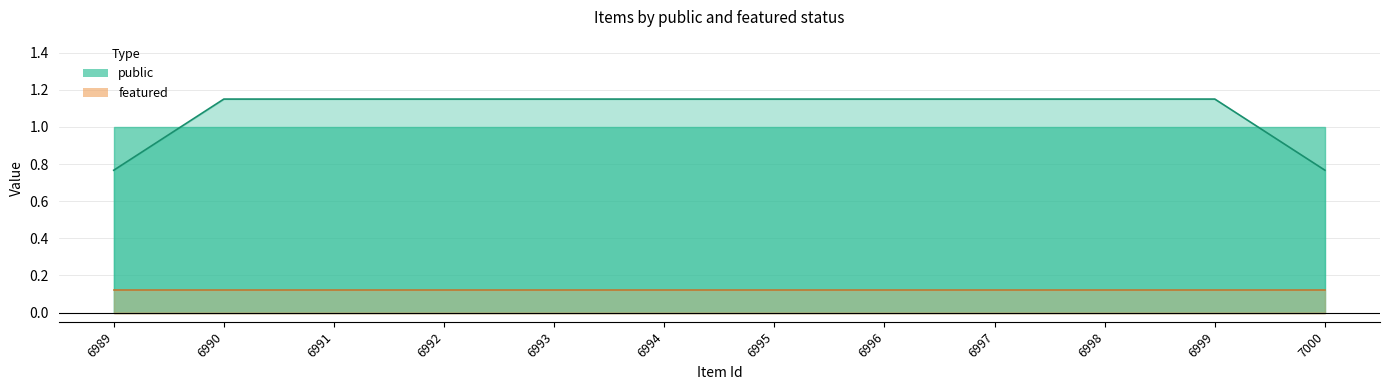

True or false: public and featured cross at least once.

False